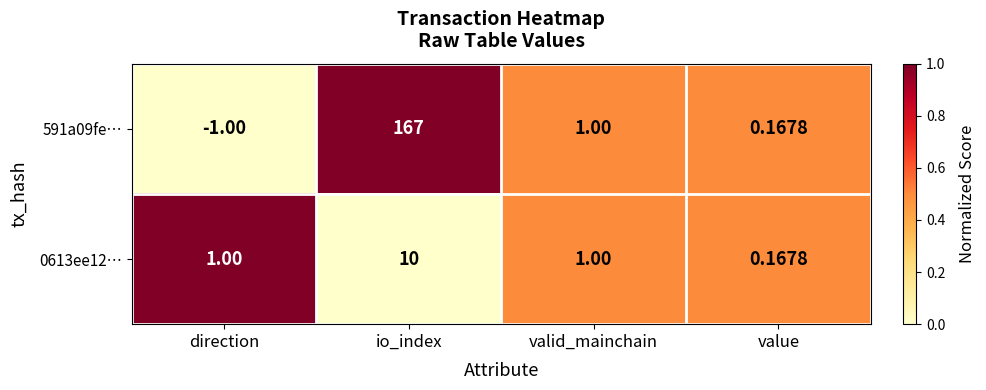

Where is 591a09fe… nearest to the value 83?

valid_mainchain